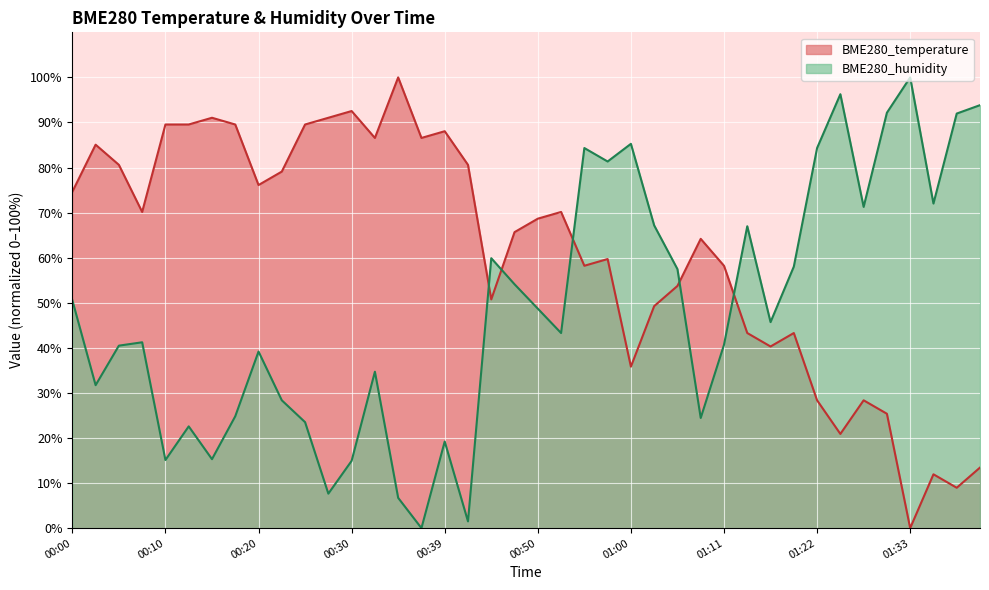

List the labels in order of BME280_temperature (line) value, smallest first.

36, 38, 37, 39, 33, 35, 32, 34, 24, 30, 29, 31, 25, 18, 26, 22, 28, 23, 27, 19, 20, 00:30, 21, 00:00, 01:22, 01:33, 00:20, 17, 00:10, 13, 15, 16, 00:39, 00:50, 01:11, 10, 01:00, 11, 12, 14